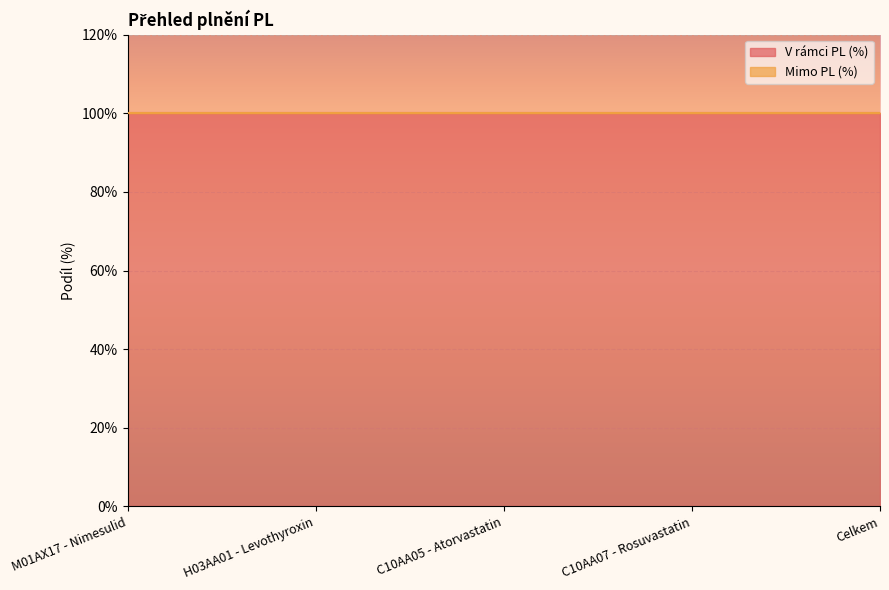

True or false: V rámci PL (%) has a value of 1 at C10AA07 - Rosuvastatin.

False